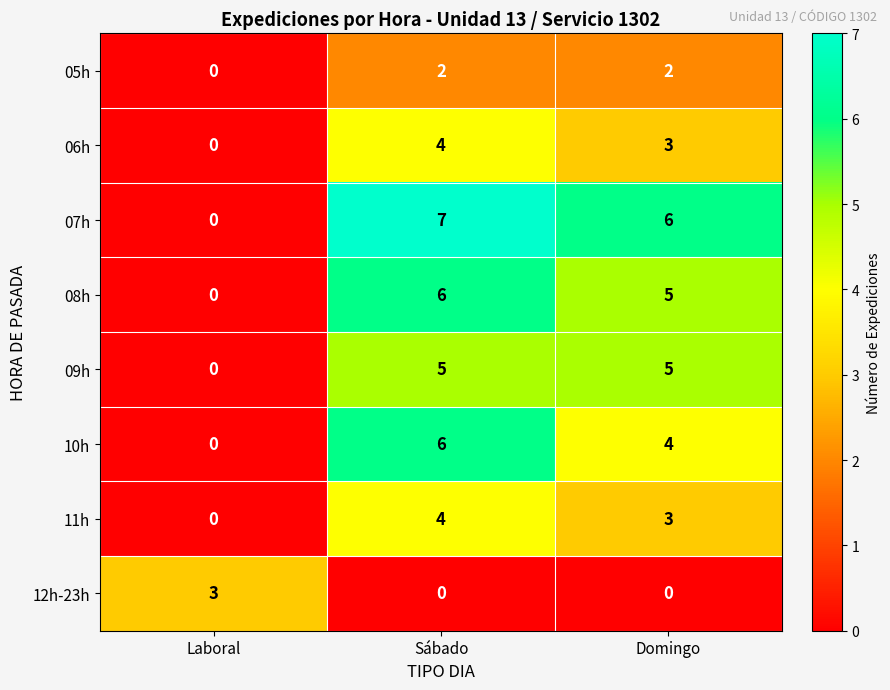

What is the maximum value shown in the chart?

7